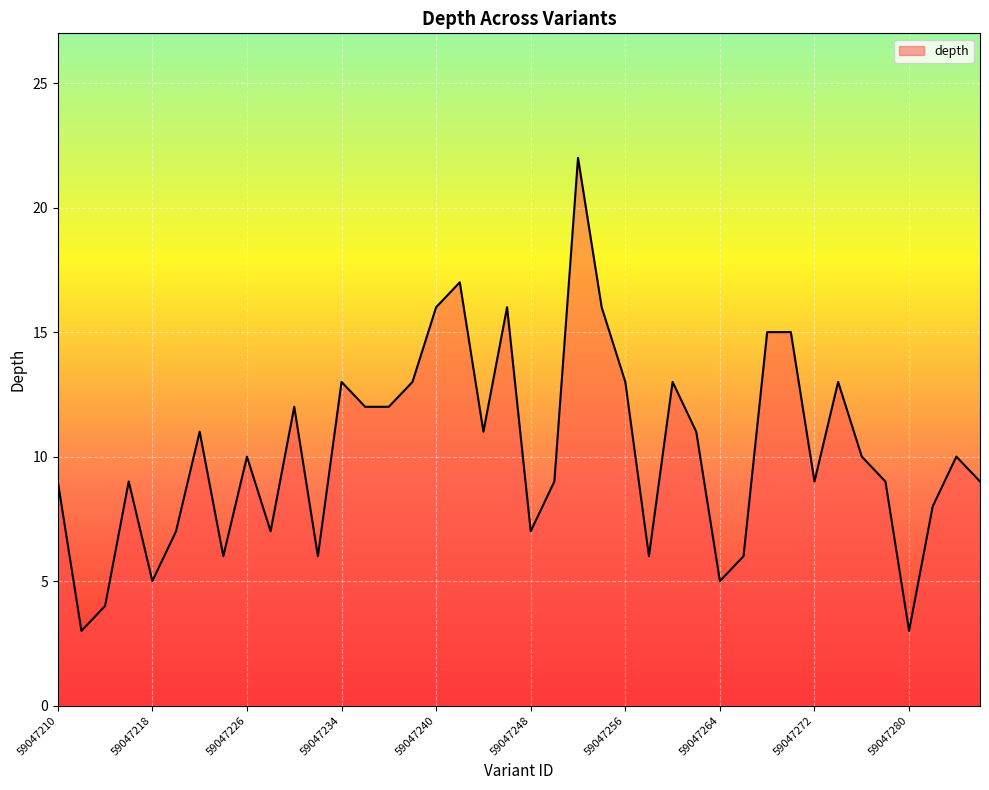

Does the chart display data point markers on the line(s)?

No